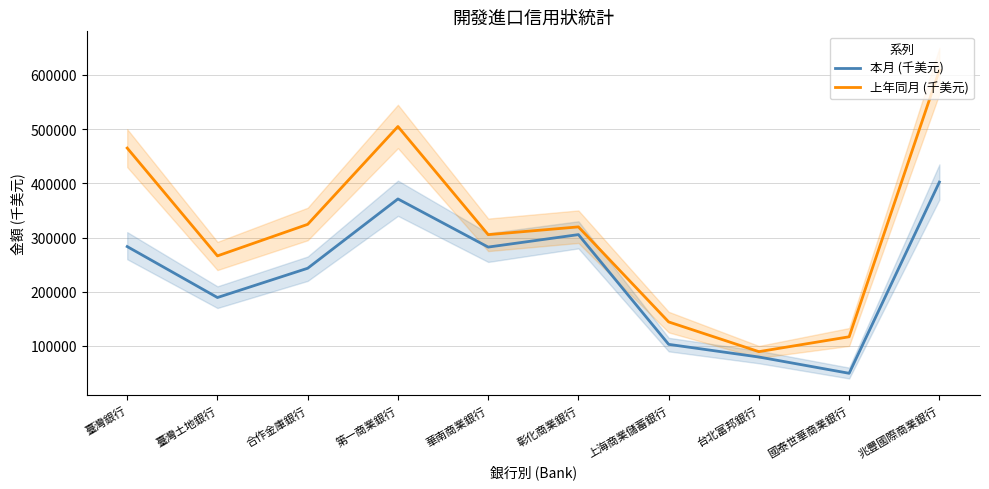

Reading left to right, extract all data points from this chart.

本月 (千美元): 臺灣銀行=283378	臺灣土地銀行=189342	合作金庫銀行=243341	第一商業銀行=371225	華南商業銀行=282415	彰化商業銀行=305414	上海商業儲蓄銀行=102949	台北富邦銀行=79574	國泰世華商業銀行=49532	兆豐國際商業銀行=402367
上年同月 (千美元): 臺灣銀行=465129	臺灣土地銀行=266171	合作金庫銀行=324380	第一商業銀行=504865	華南商業銀行=305352	彰化商業銀行=319668	上海商業儲蓄銀行=144306	台北富邦銀行=89463	國泰世華商業銀行=116903	兆豐國際商業銀行=608698